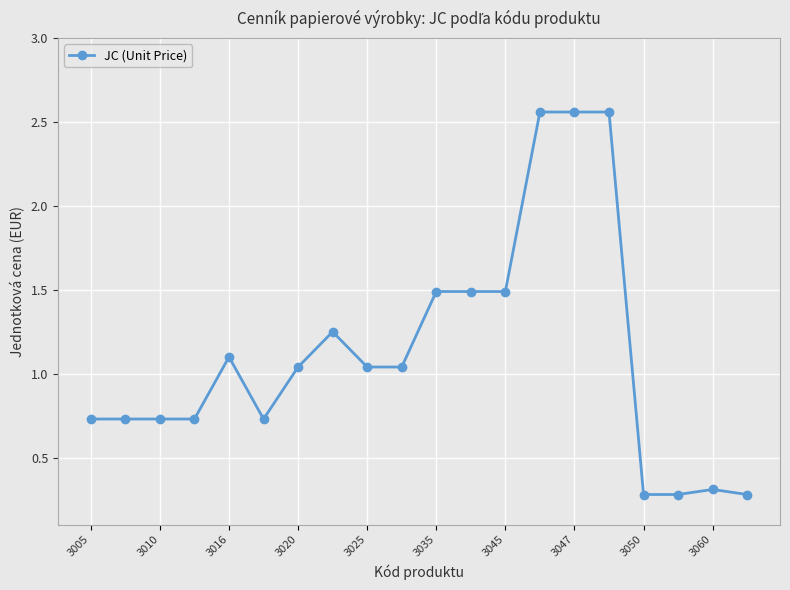

What is the minimum value shown in the chart?

0.3